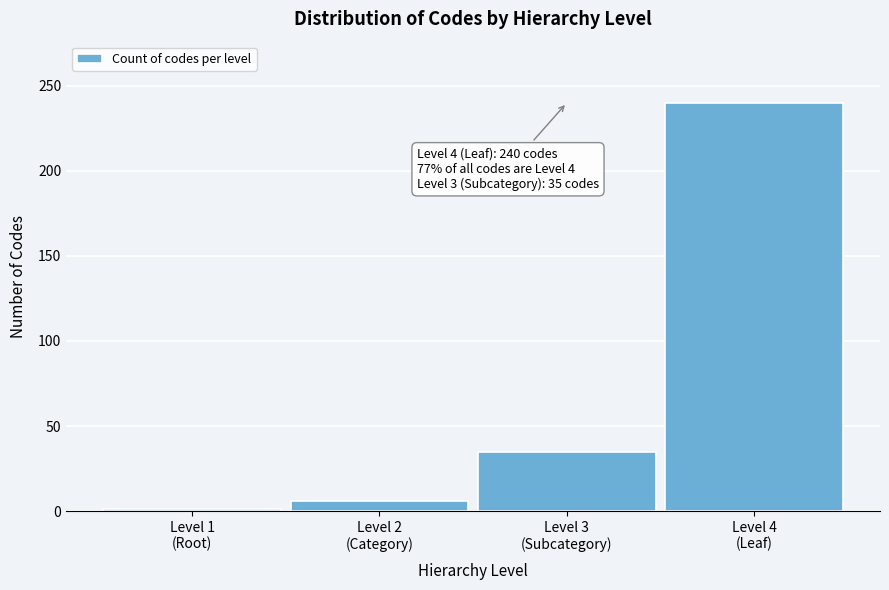

Reading left to right, list all the values displayed in this chart.

1	6	35	240